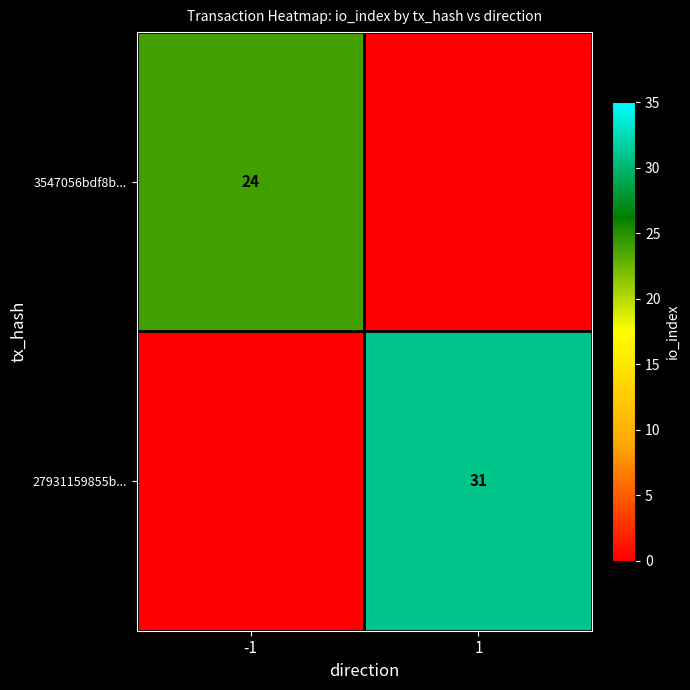

Is it true that 3547056bdf8b... equals 6 at -1?

False